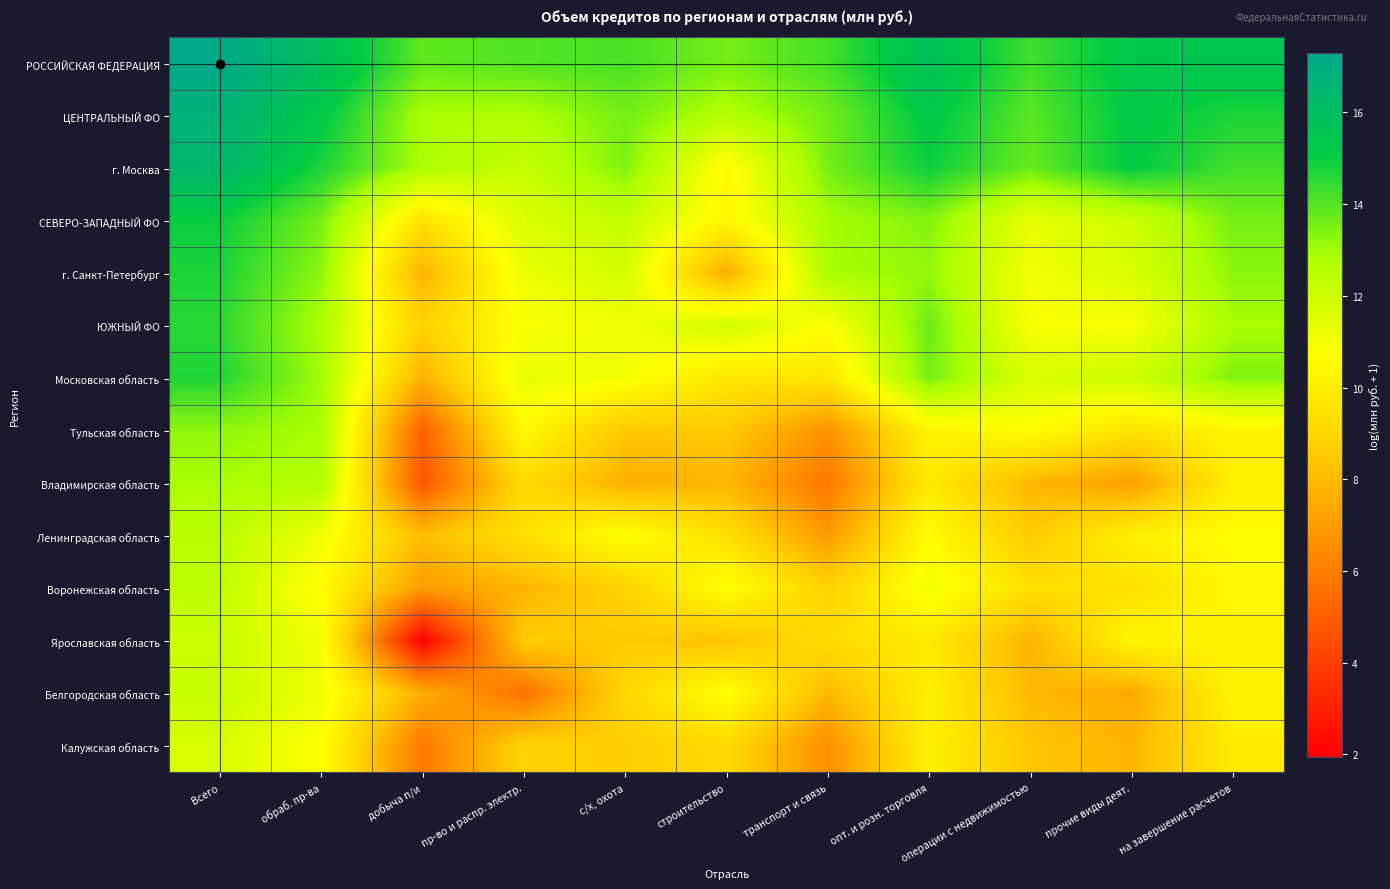

Reading left to right, what are all the values shown in this chart?

РОССИЙСКАЯ ФЕДЕРАЦИЯ: Всего=17.3	обраб. пр-ва=15.9	добыча п/и=13.8	пр-во и распр. электр.=14.0	с/х, охота=14.2	строительство=13.6	транспорт и связь=14.2	опт. и розн. торговля=15.8	операции с недвижимостью=14.3	прочие виды деят.=15.3	на завершение расчетов=15.5
ЦЕНТРАЛЬНЫЙ ФО: Всего=16.7	обраб. пр-ва=15.2	добыча п/и=12.9	пр-во и распр. электр.=12.8	с/х, охота=13.6	строительство=12.7	транспорт и связь=13.6	опт. и розн. торговля=15.2	операции с недвижимостью=13.9	прочие виды деят.=15.2	на завершение расчетов=14.7
г. Москва: Всего=16.4	обраб. пр-ва=14.7	добыча п/и=12.8	пр-во и распр. электр.=12.2	с/х, охота=13.4	строительство=10.4	транспорт и связь=13.6	опт. и розн. торговля=14.9	операции с недвижимостью=13.7	прочие виды деят.=15.1	на завершение расчетов=14.2
СЕВЕРО-ЗАПАДНЫЙ ФО: Всего=15.0	обраб. пр-ва=13.5	добыча п/и=9.5	пр-во и распр. электр.=11.7	с/х, охота=12.2	строительство=10.4	транспорт и связь=12.9	опт. и розн. торговля=13.4	операции с недвижимостью=11.3	прочие виды деят.=12.0	на завершение расчетов=13.6
г. Санкт-Петербург: Всего=14.7	обраб. пр-ва=13.3	добыча п/и=7.7	пр-во и распр. электр.=11.2	с/х, охота=11.8	строительство=7.5	транспорт и связь=12.9	опт. и розн. торговля=13.2	операции с недвижимостью=11.0	прочие виды деят.=11.7	на завершение расчетов=13.3
ЮЖНЫЙ ФО: Всего=14.5	обраб. пр-ва=12.8	добыча п/и=8.8	пр-во и распр. электр.=10.8	с/х, охота=11.0	строительство=11.9	транспорт и связь=10.7	опт. и розн. торговля=13.7	операции с недвижимостью=10.8	прочие виды деят.=10.8	на завершение расчетов=12.9
Московская область: Всего=14.7	обраб. пр-ва=13.0	добыча п/и=7.7	пр-во и распр. электр.=11.3	с/х, охота=11.0	строительство=9.7	транспорт и связь=9.7	опт. и розн. торговля=13.6	операции с недвижимостью=11.7	прочие виды деят.=12.0	на завершение расчетов=13.4
Тульская область: Всего=13.2	обраб. пр-ва=12.9	добыча п/и=5.1	пр-во и распр. электр.=10.5	с/х, охота=8.4	строительство=8.5	транспорт и связь=6.7	опт. и розн. торговля=10.3	операции с недвижимостью=10.7	прочие виды деят.=9.5	на завершение расчетов=10.3
Владимирская область: Всего=12.9	обраб. пр-ва=12.7	добыча п/и=4.7	пр-во и распр. электр.=9.2	с/х, охота=7.6	строительство=7.8	транспорт и связь=5.8	опт. и розн. торговля=9.8	операции с недвижимостью=7.9	прочие виды деят.=7.1	на завершение расчетов=10.1
Ленинградская область: Всего=12.4	обраб. пр-ва=11.1	добыча п/и=8.1	пр-во и распр. электр.=9.4	с/х, охота=10.8	строительство=9.4	транспорт и связь=6.9	опт. и розн. торговля=10.6	операции с недвижимостью=8.6	прочие виды деят.=10.1	на завершение расчетов=10.6
Воронежская область: Всего=12.4	обраб. пр-ва=10.6	добыча п/и=7.0	пр-во и распр. электр.=7.8	с/х, охота=8.8	строительство=10.8	транспорт и связь=8.8	опт. и розн. торговля=11.1	операции с недвижимостью=9.5	прочие виды деят.=9.4	на завершение расчетов=10.5
Ярославская область: Всего=12.0	обраб. пр-ва=11.1	добыча п/и=1.9	пр-во и распр. электр.=8.6	с/х, охота=8.5	строительство=8.3	транспорт и связь=9.3	опт. и розн. торговля=9.8	операции с недвижимостью=7.7	прочие виды деят.=10.3	на завершение расчетов=10.2
Белгородская область: Всего=12.1	обраб. пр-ва=11.1	добыча п/и=7.6	пр-во и распр. электр.=5.6	с/х, охота=9.0	строительство=10.8	транспорт и связь=7.9	опт. и розн. торговля=10.0	операции с недвижимостью=7.9	прочие виды деят.=7.4	на завершение расчетов=10.3
Калужская область: Всего=11.7	обраб. пр-ва=10.7	добыча п/и=5.8	пр-во и распр. электр.=8.8	с/х, охота=8.7	строительство=9.1	транспорт и связь=6.6	опт. и розн. торговля=10.1	операции с недвижимостью=8.4	прочие виды деят.=7.8	на завершение расчетов=9.9